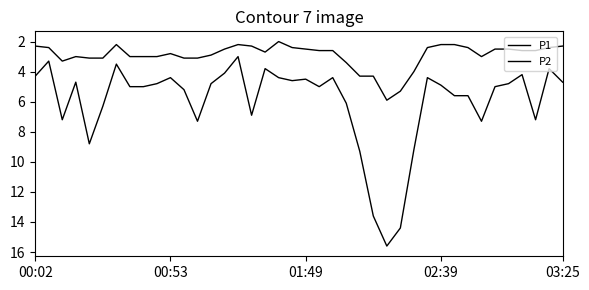

True or false: P2 and P1 cross at least once.

False